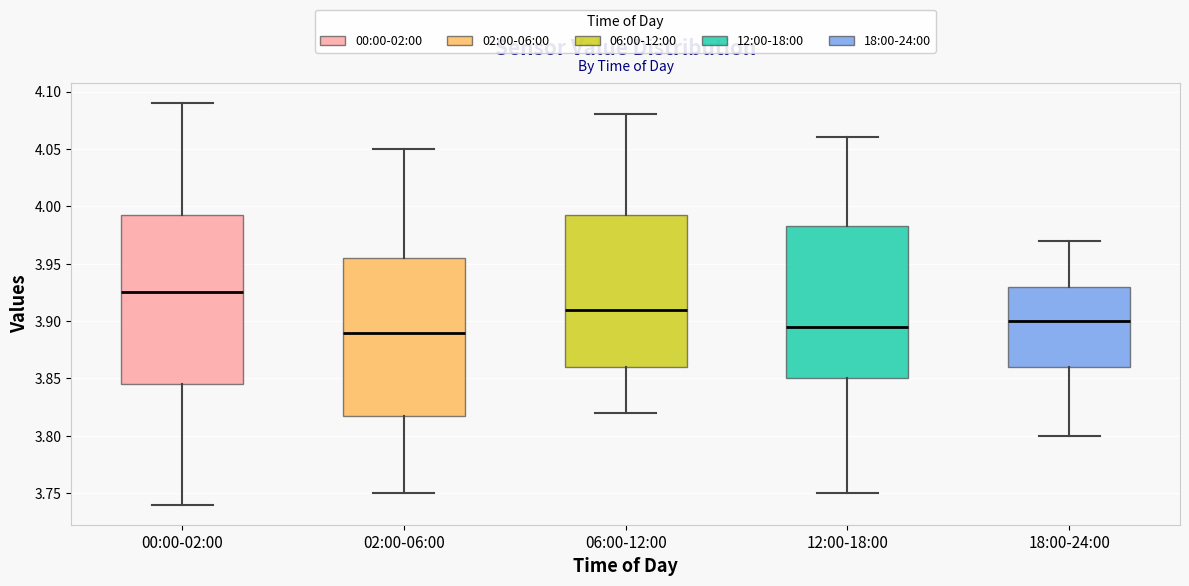

Reading left to right, read every box against the y-axis: the position of its median line, the range the box covers, and the ends of its whiskers. The values are not printed on the chart, so give them approximately, as read against the axis.

00:00-02:00: median 3.925, box 3.845 to 3.995, whiskers 3.740 to 4.090
02:00-06:00: median 3.890, box 3.820 to 3.955, whiskers 3.750 to 4.050
06:00-12:00: median 3.910, box 3.860 to 3.995, whiskers 3.820 to 4.080
12:00-18:00: median 3.895, box 3.850 to 3.985, whiskers 3.750 to 4.060
18:00-24:00: median 3.900, box 3.860 to 3.930, whiskers 3.800 to 3.970